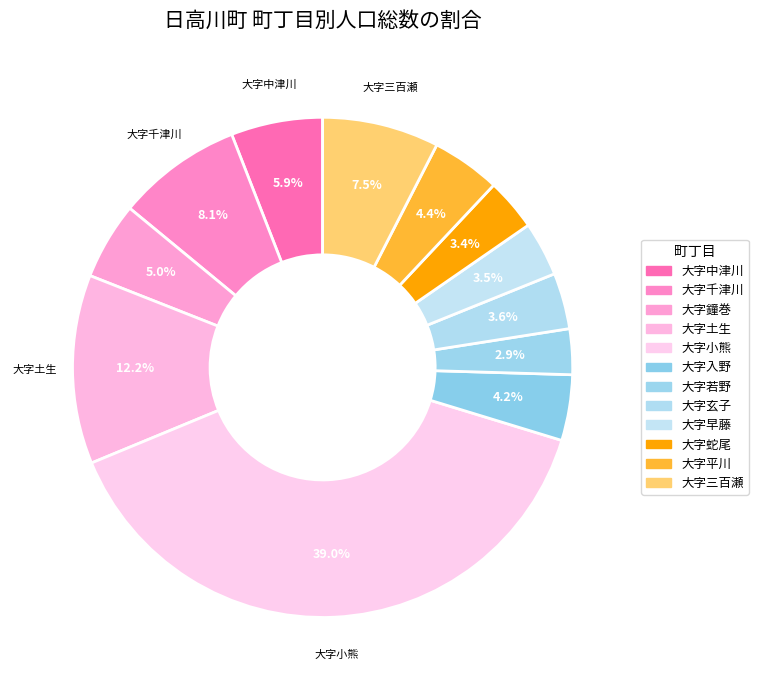

Which slice is the largest?

大字小熊